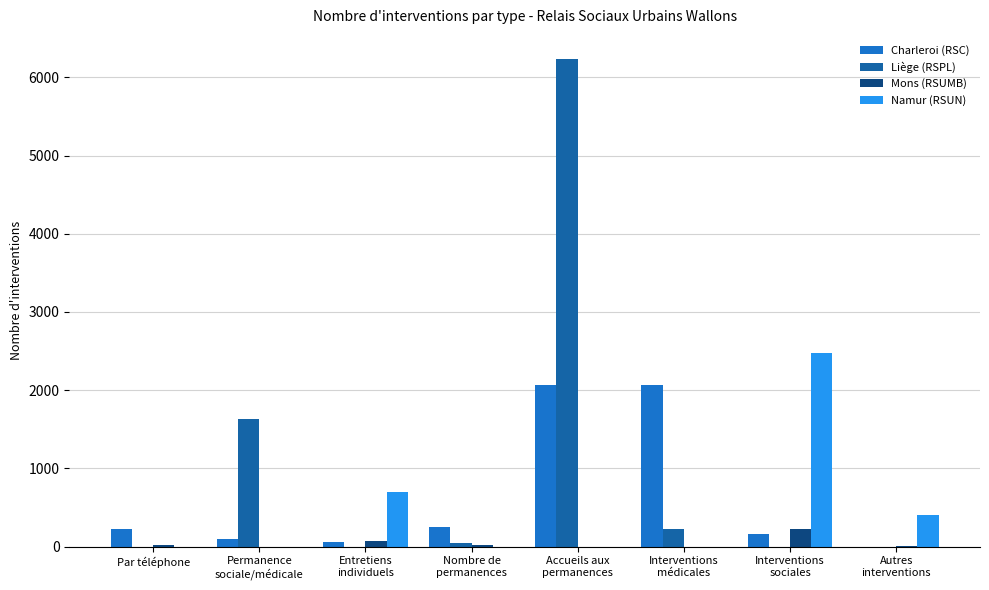

What is the maximum value for Namur (RSUN)?

2469